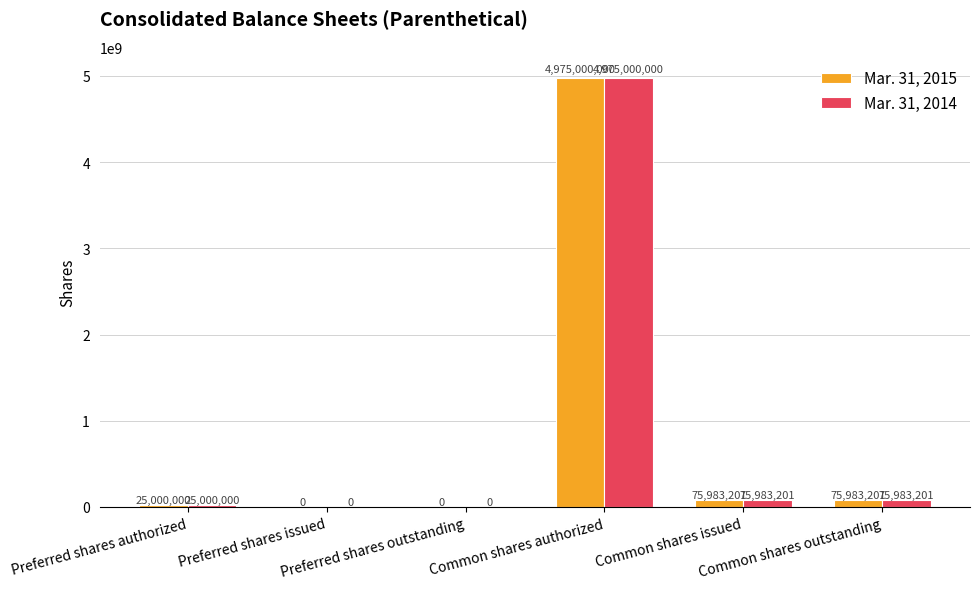

True or false: Mar. 31, 2015 has a value of 8939240946 at Common shares authorized.

False